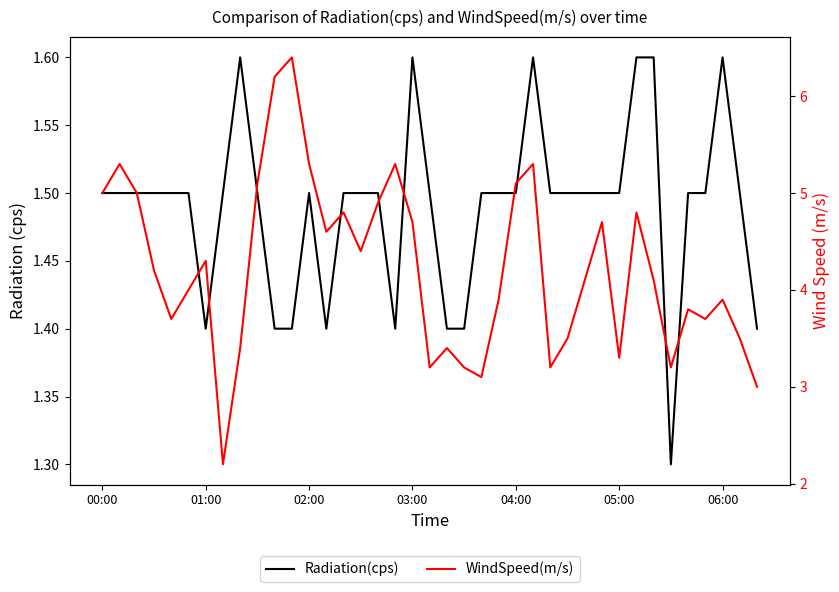

True or false: Radiation(cps) has a value of 1.7 at 33.

False